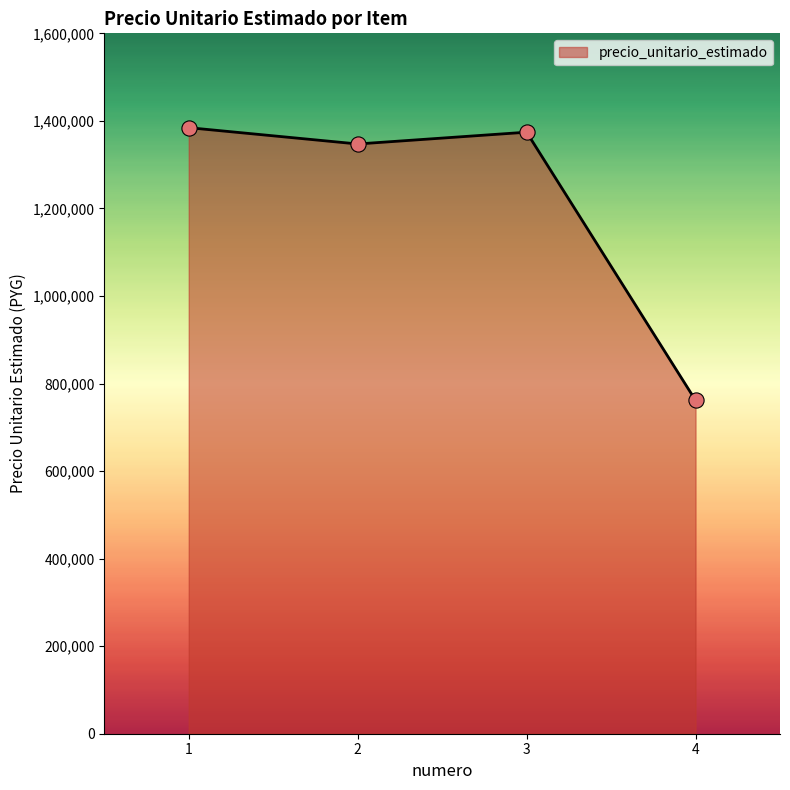

Which has a higher value, 4 or 3?

3